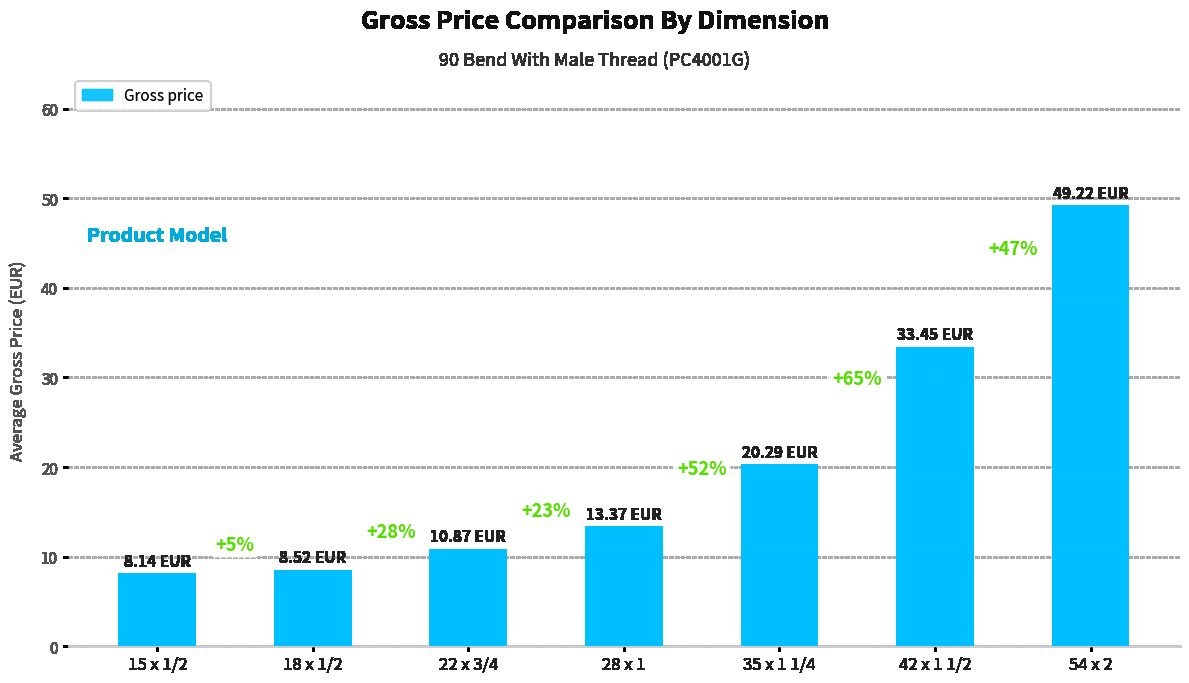

Rank the categories by value from highest to lowest.

54 x 2, 42 x 1 1/2, 35 x 1 1/4, 28 x 1, 22 x 3/4, 18 x 1/2, 15 x 1/2